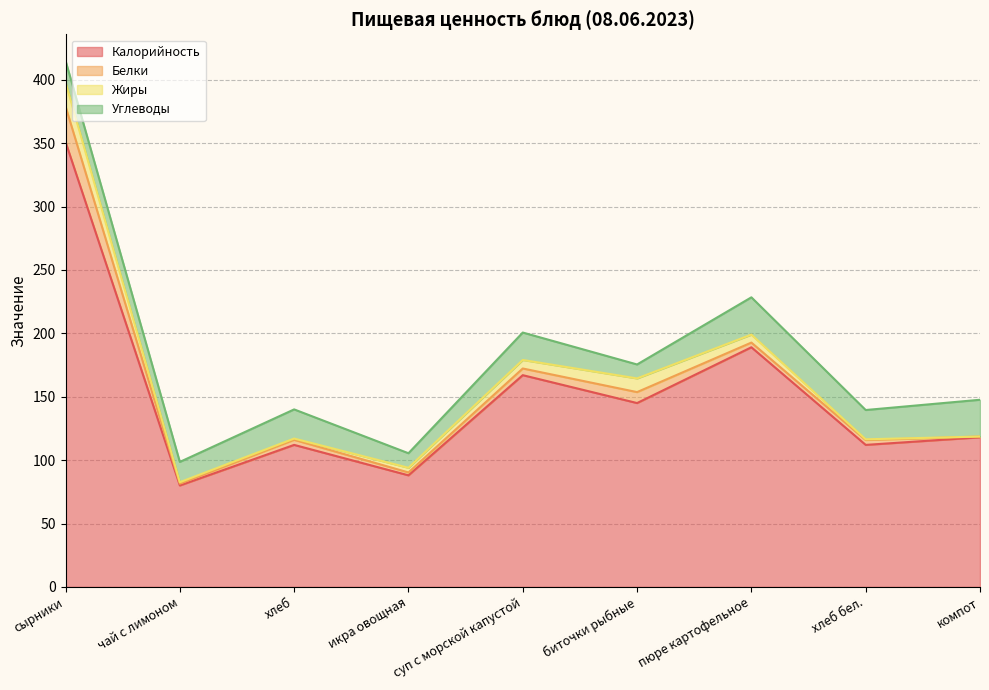

The value of Белки at компот is 0.6. True or false?

True